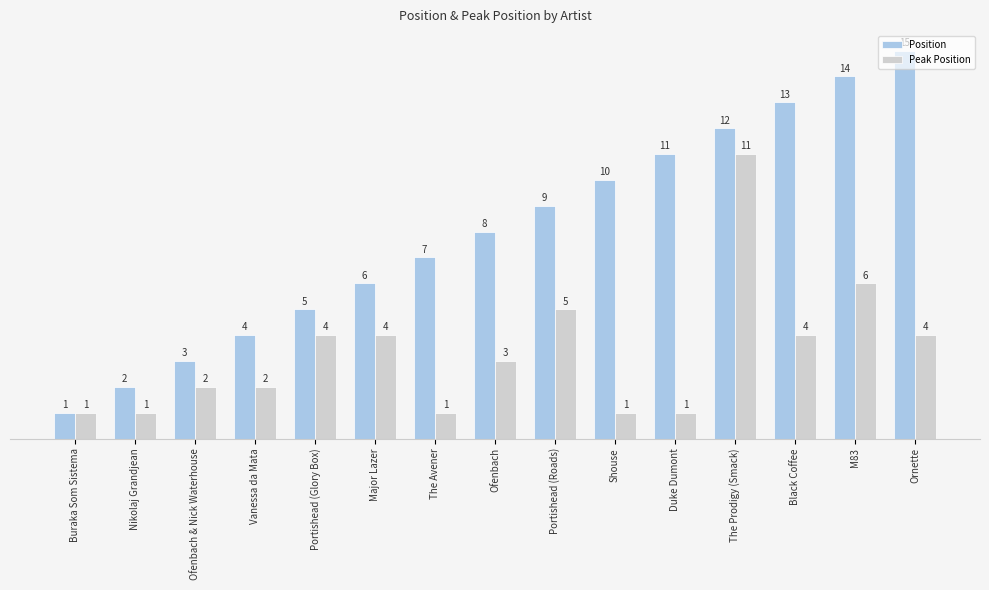

Reading right to left, transcribe all the data shown in this chart.

Position: Ornette=15	M83=14	Black Coffee=13	The Prodigy (Smack)=12	Duke Dumont=11	Shouse=10	Portishead (Roads)=9	Ofenbach=8	The Avener=7	Major Lazer=6	Portishead (Glory Box)=5	Vanessa da Mata=4	Ofenbach & Nick Waterhouse=3	Nikolaj Grandjean=2	Buraka Som Sistema=1
Peak Position: Ornette=4	M83=6	Black Coffee=4	The Prodigy (Smack)=11	Duke Dumont=1	Shouse=1	Portishead (Roads)=5	Ofenbach=3	The Avener=1	Major Lazer=4	Portishead (Glory Box)=4	Vanessa da Mata=2	Ofenbach & Nick Waterhouse=2	Nikolaj Grandjean=1	Buraka Som Sistema=1